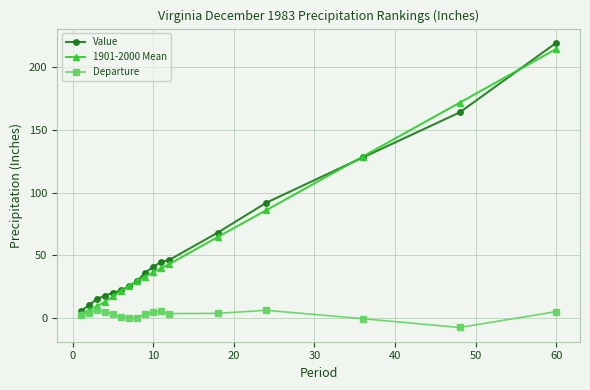

At how many categories does at least one series exceed 83?

4